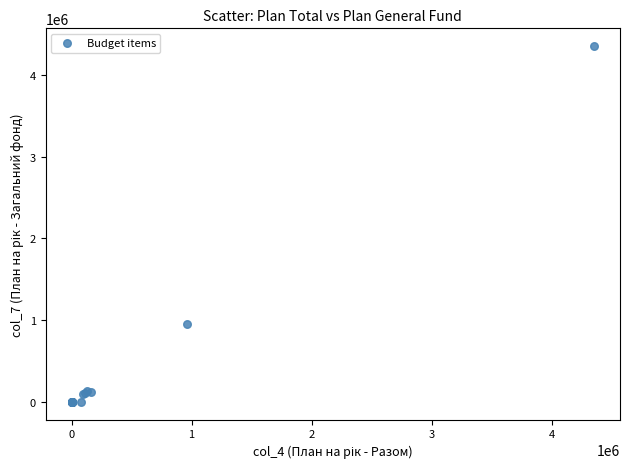

What Y value in the scatter plot is closest to 2176450?

957650